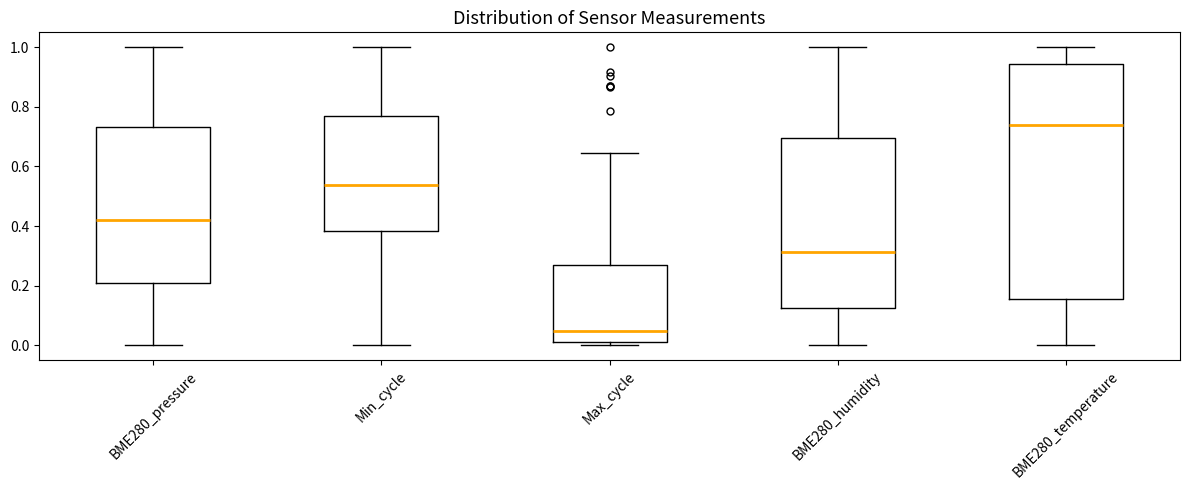

Reading left to right, read every box against the y-axis: the position of its median line, the range the box covers, and the ends of its whiskers. The values are not printed on the chart, so give them approximately, as read against the axis.

BME280_pressure: median 0.42, box 0.20 to 0.74, whiskers 0.00 to 1.00
Min_cycle: median 0.54, box 0.38 to 0.76, whiskers 0.00 to 1.00
Max_cycle: median 0.04, box 0.02 to 0.28, whiskers 0.00 to 0.64
BME280_humidity: median 0.32, box 0.12 to 0.70, whiskers 0.00 to 1.00
BME280_temperature: median 0.74, box 0.16 to 0.94, whiskers 0.00 to 1.00